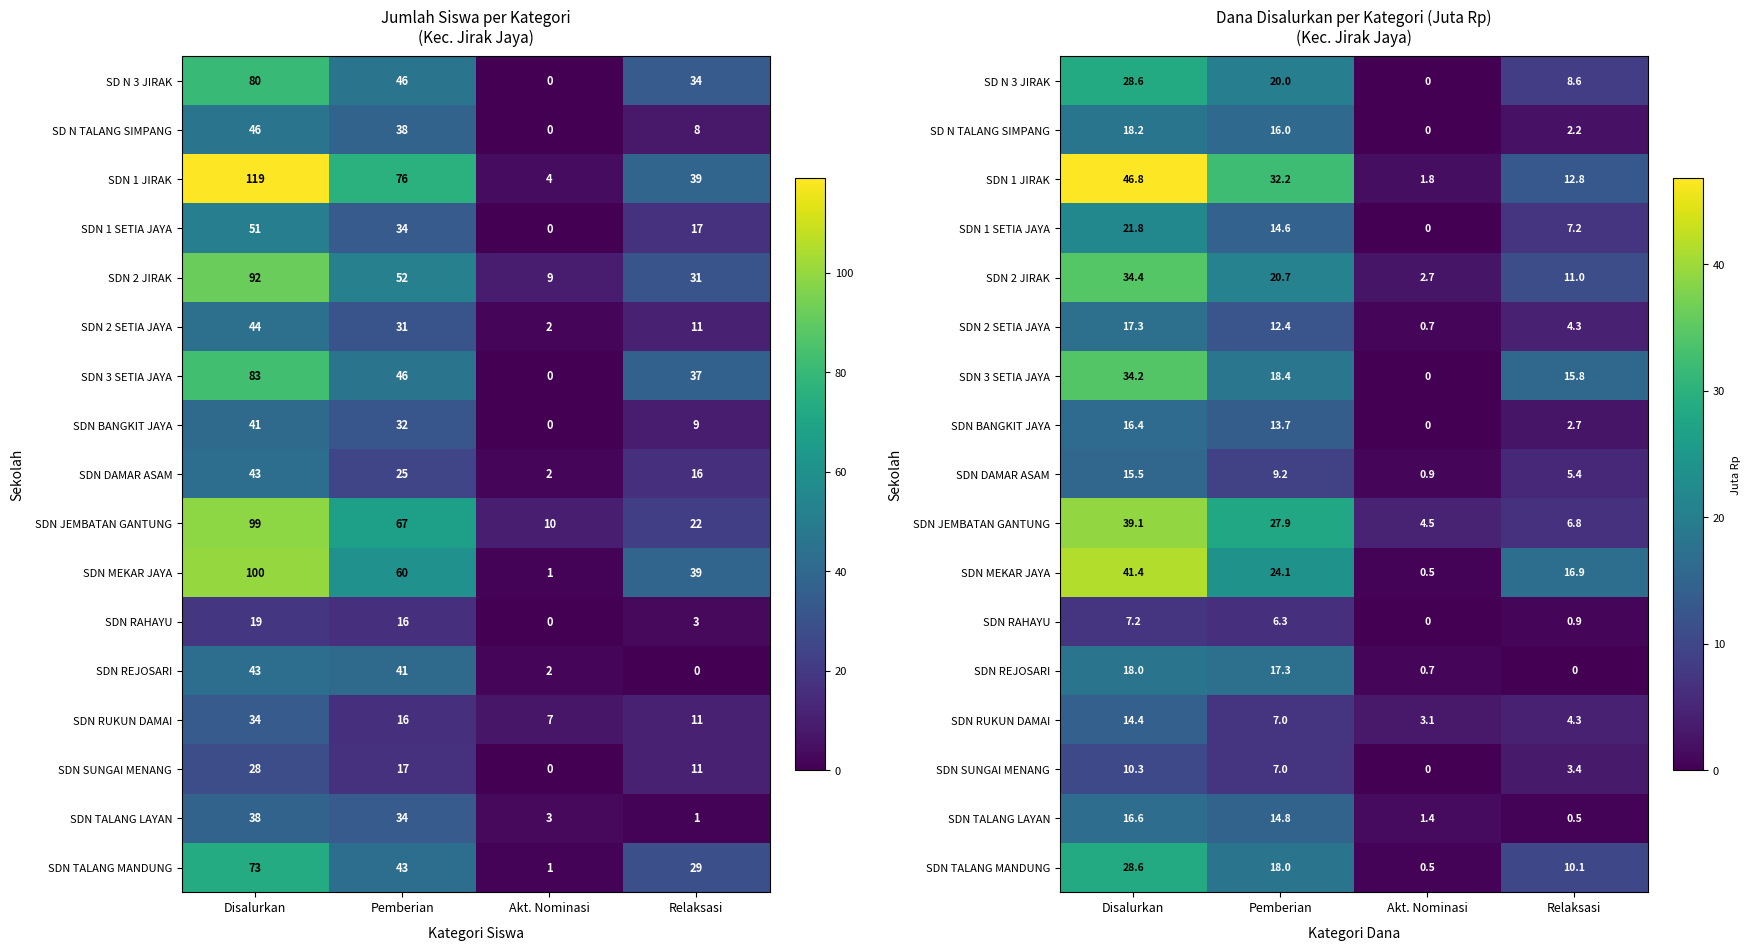

How many values in the SDN 2 SETIA JAYA series are below 12?

2